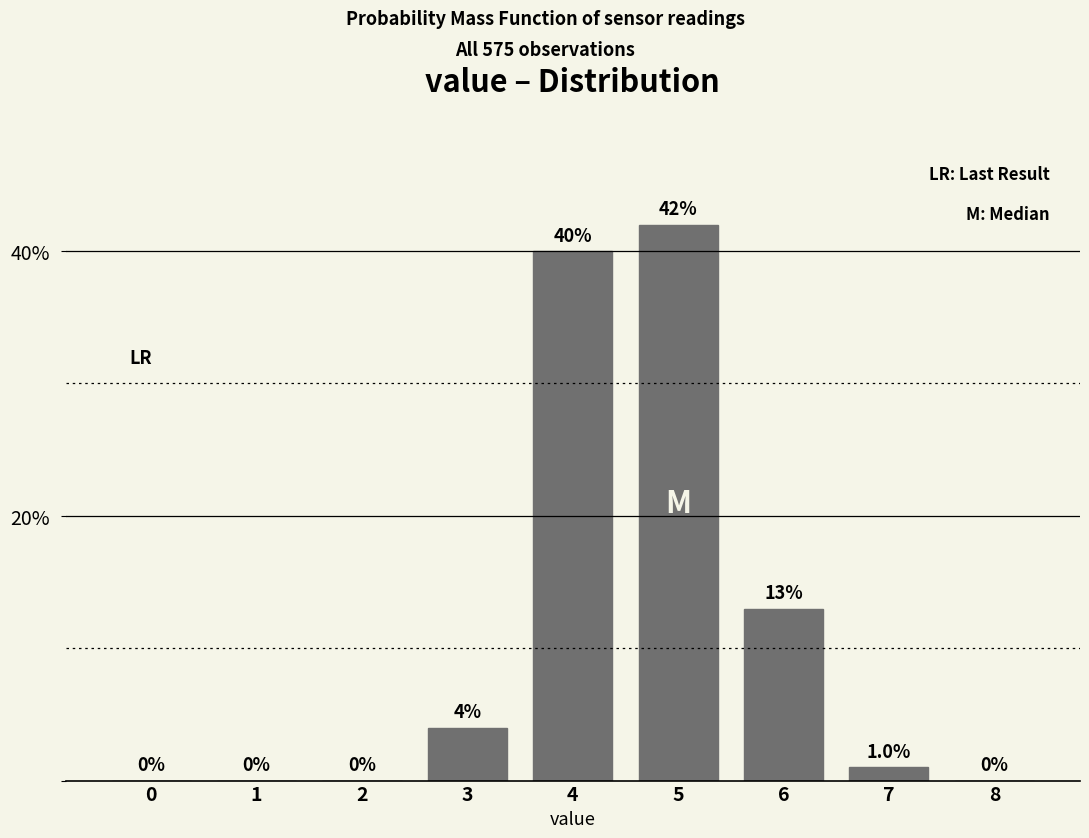

Reading left to right, list all the values displayed in this chart.

0=0	1=0	2=0	3=4	4=40	5=42	6=13	7=1	8=0